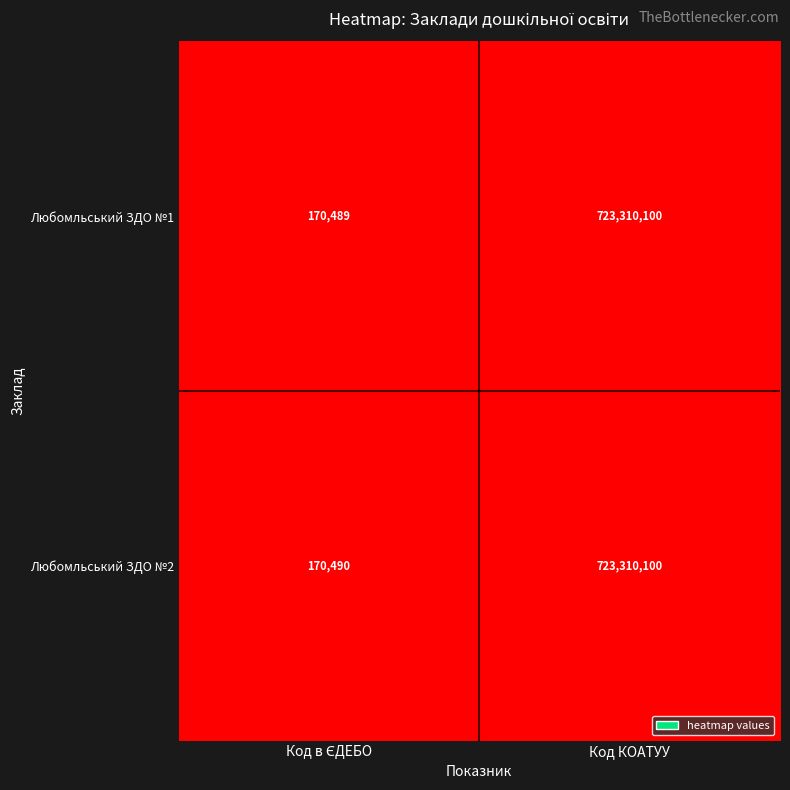

Which category has the highest value across all series?

Код КОАТУУ